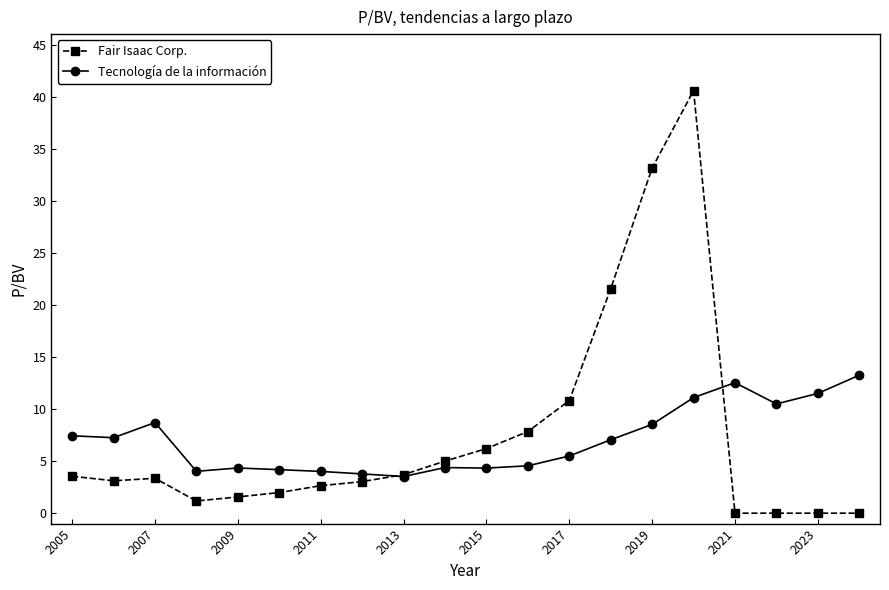

How many intersections are there between Fair Isaac Corp. and Tecnología de la información?

2